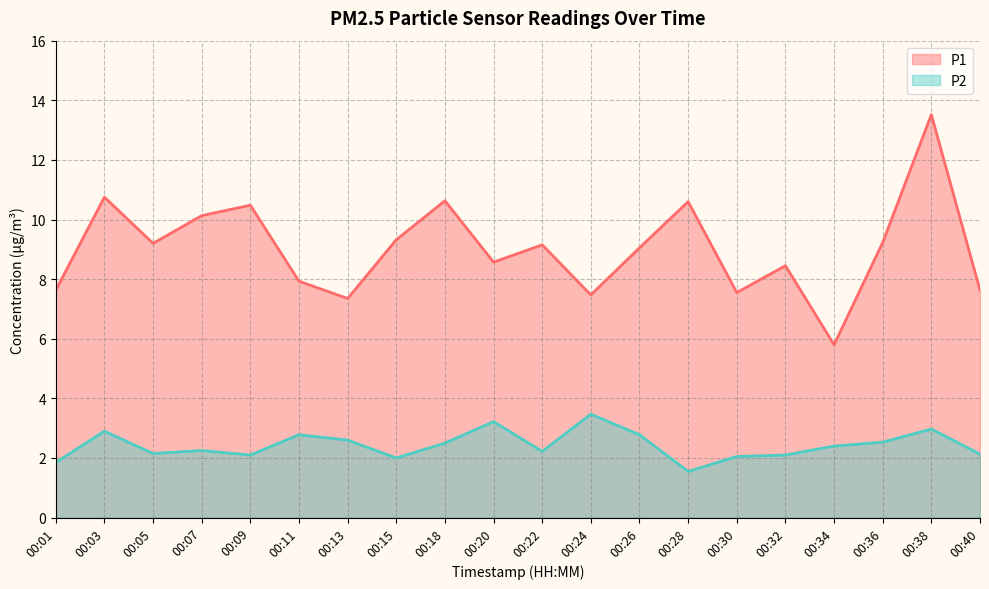

Count the number of data series in this chart.

2